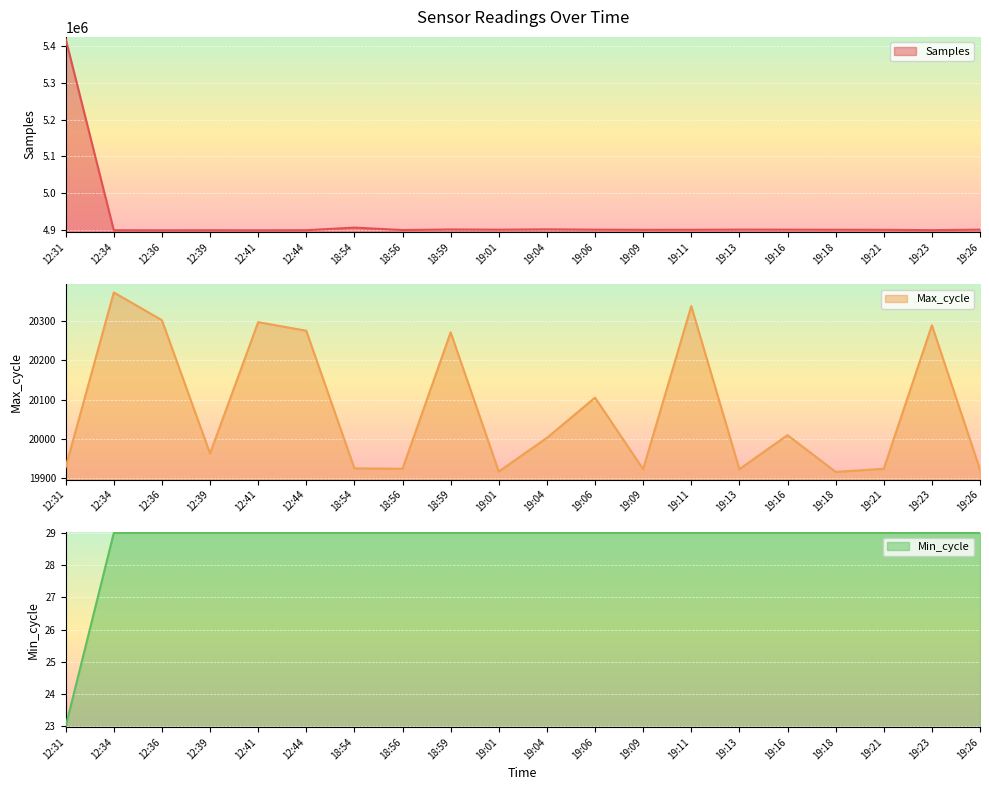

The Min_cycle series shows 29 at 19:16. True or false?

True